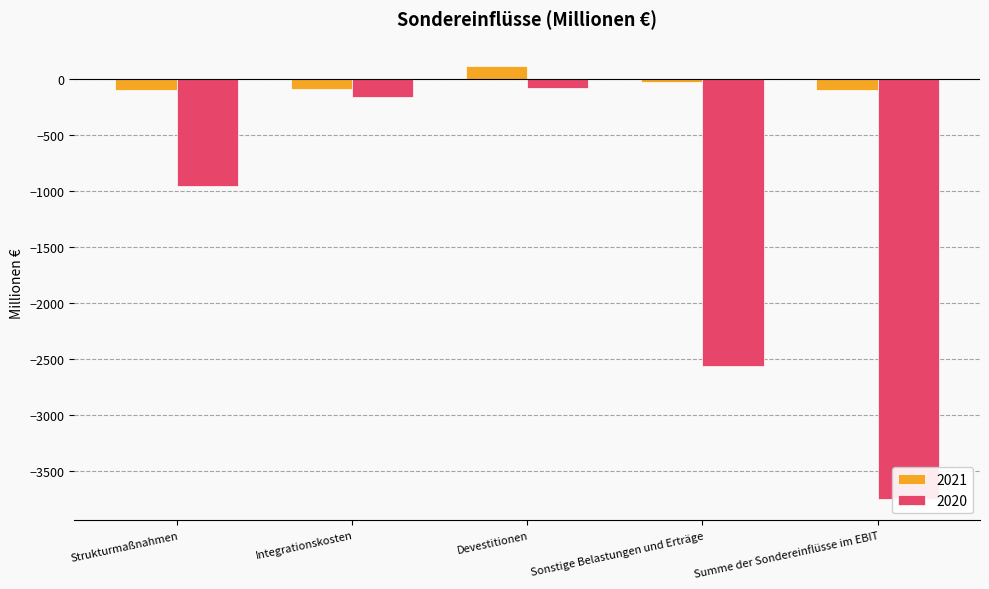

The value of 2020 at Sonstige Belastungen und Erträge is -1305. True or false?

False